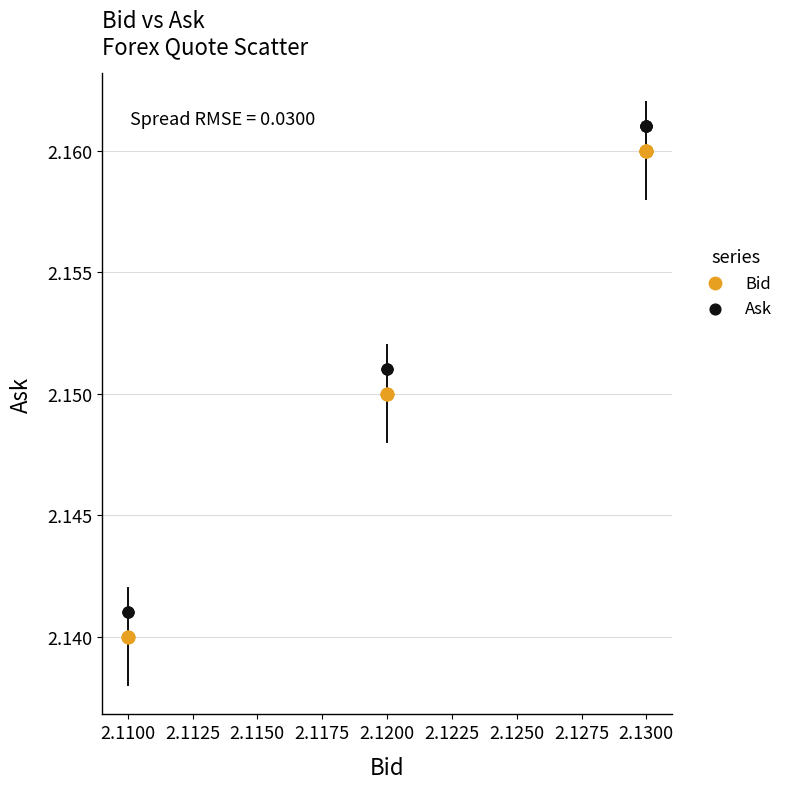

What are all the series names shown in the legend?

Bid, Ask